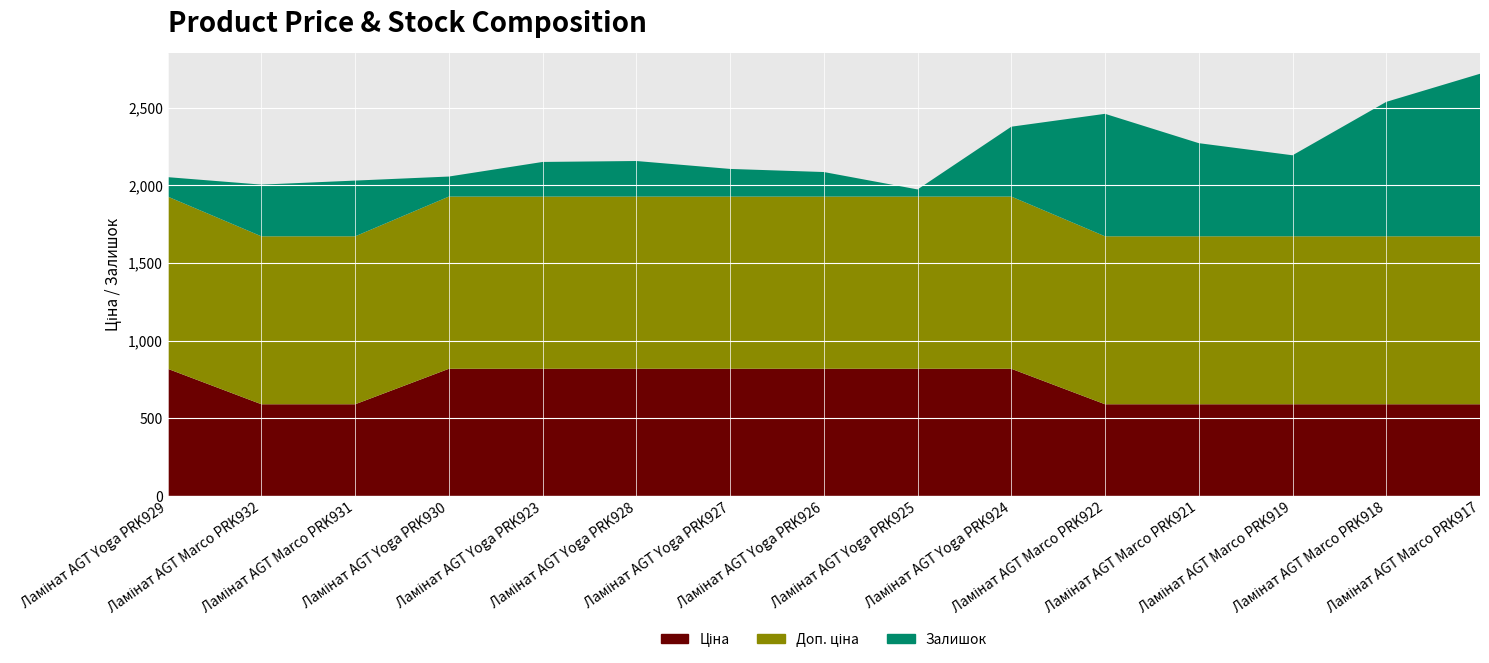

Reading left to right, transcribe all the data shown in this chart.

Ціна: 818.5	589.9	589.9	818.5	818.5	818.5	818.5	818.5	818.5	818.5	589.9	589.9	589.9	589.9	589.9
Доп. ціна: 1109.2	1081.7	1081.7	1109.2	1109.2	1109.2	1109.2	1109.2	1109.2	1109.2	1081.7	1081.7	1081.7	1081.7	1081.7
Залишок: 125.0	333.0	359.0	129.0	223.0	229.0	178.0	158.0	46.0	450.0	789.0	600.0	522.0	866.0	1047.0